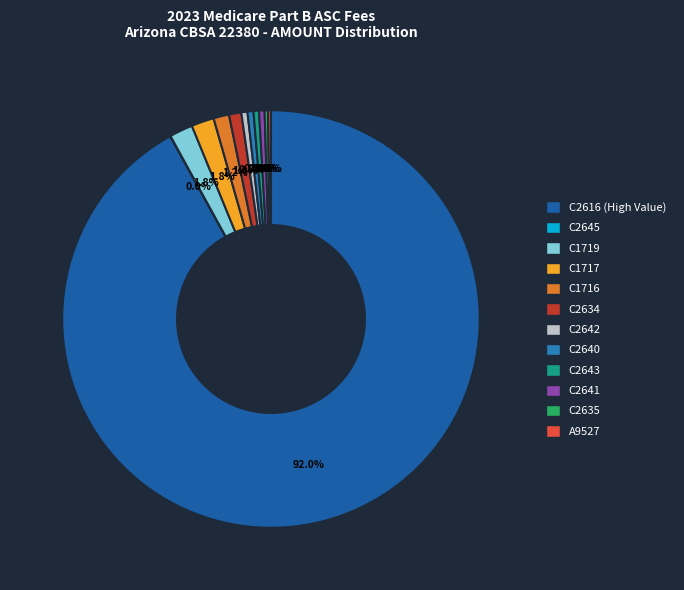

Is C2616 the majority of the pie?

Yes